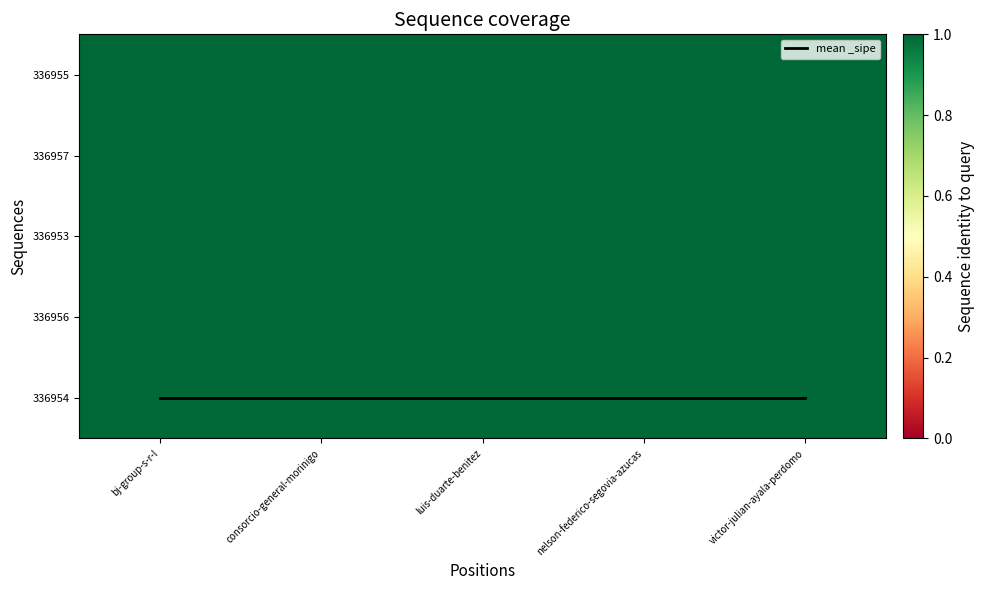

Which series has the widest spread of values?

mean _sipe